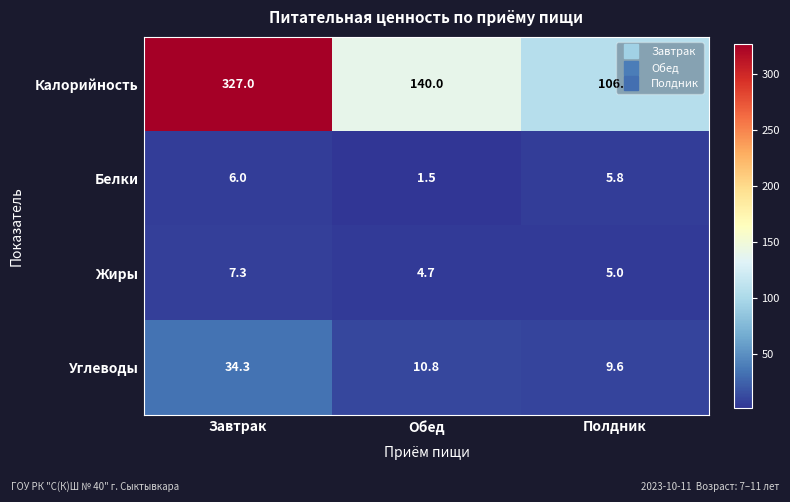

Rank the series by their maximum value, from lowest to highest.

Белки, Жиры, Углеводы, Калорийность